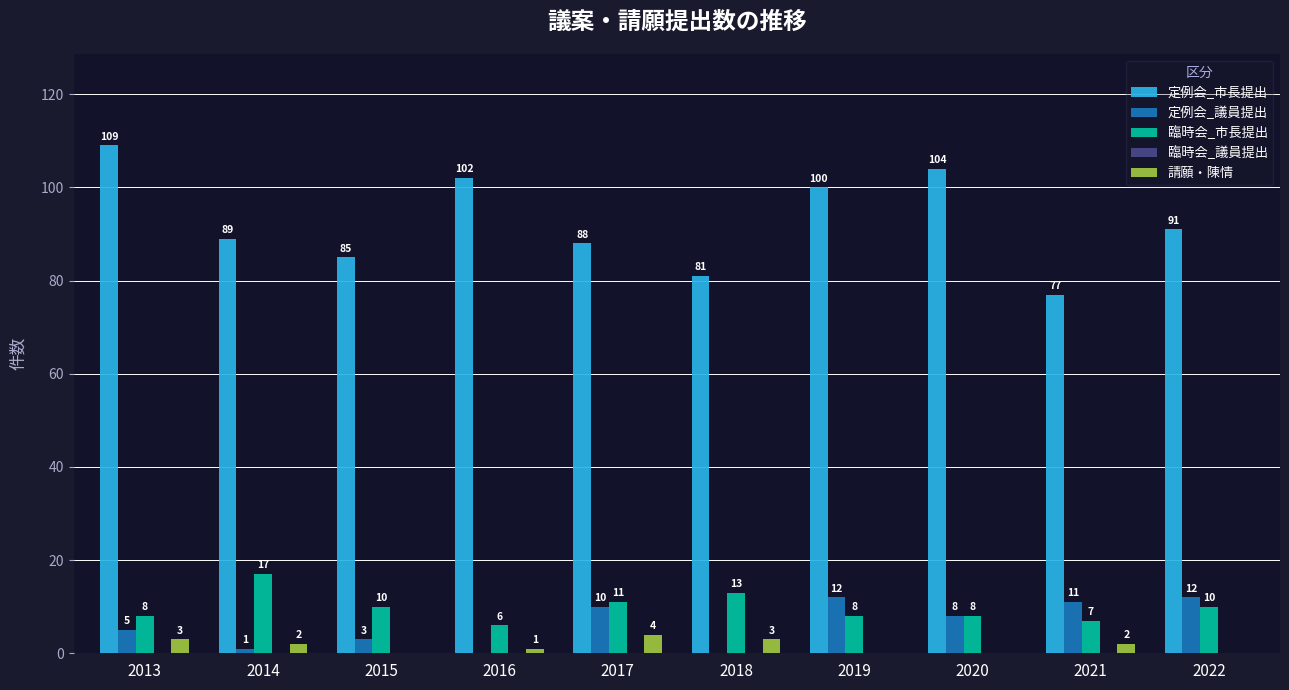

Between 2016 and 2017, which series saw the biggest shift?

定例会_市長提出